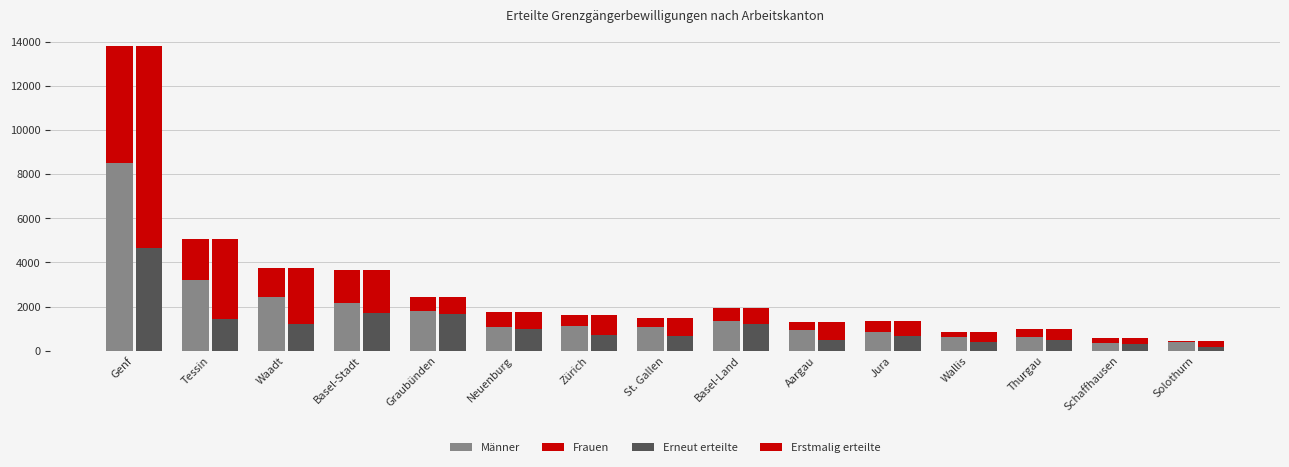

What position from the left is St. Gallen?

8